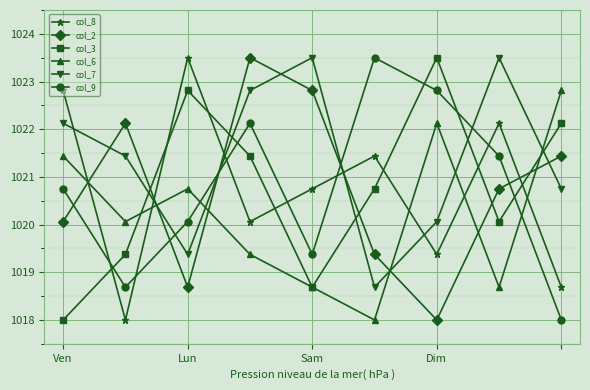

At how many categories does at least one series exceed 1019?

9